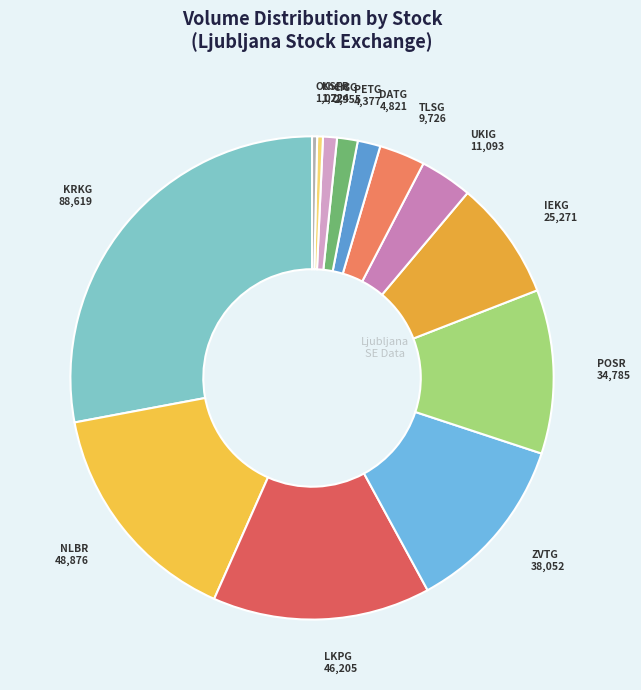

Count the number of slices in the pie.

13